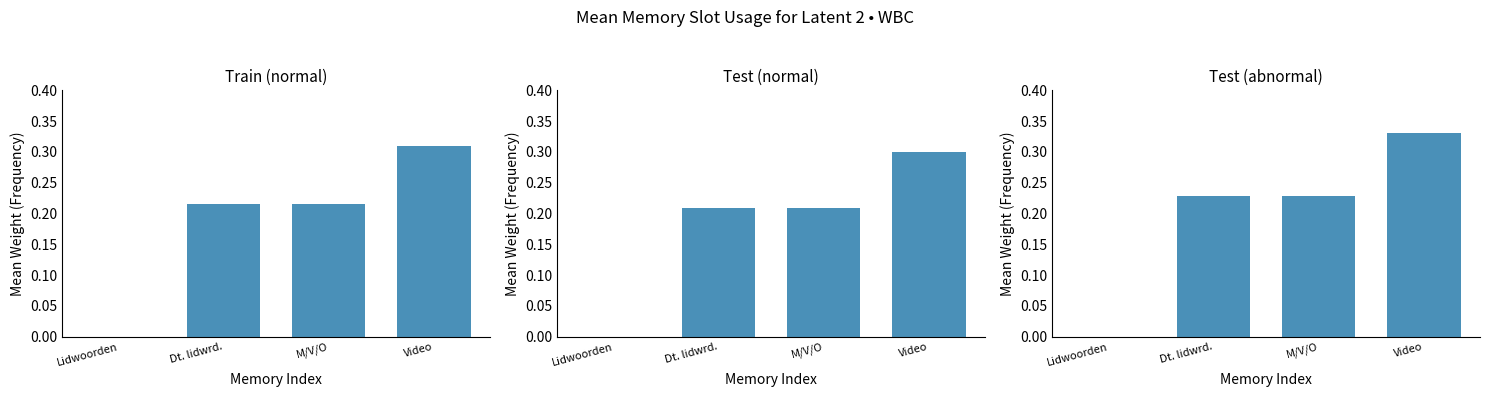

Which series has the widest spread of values?

Test (abnormal)